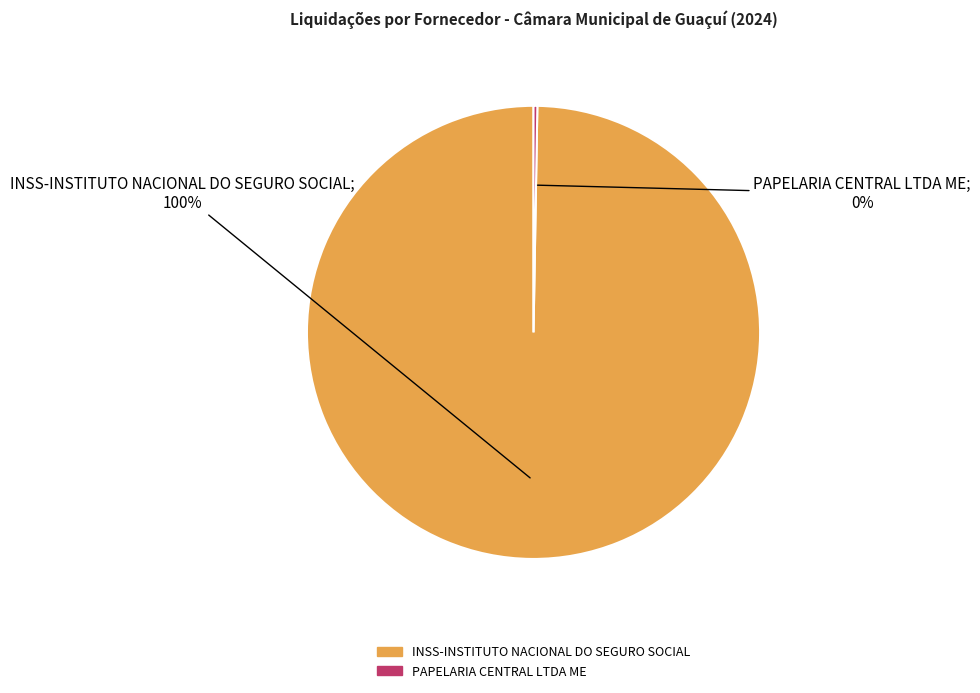

Which slice represents more than half of the pie?

INSS-INSTITUTO NACIONAL DO SEGURO SOCIAL